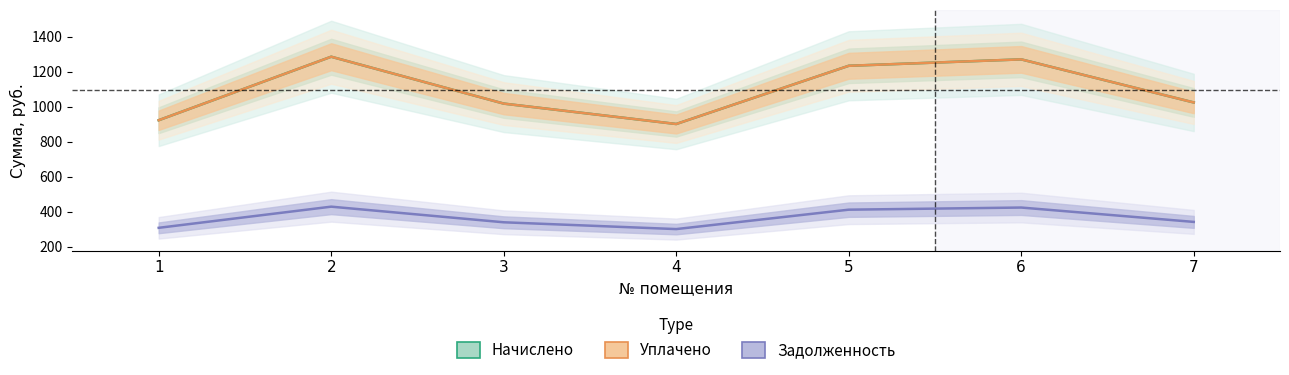

What is the sum of the Начислено (Estimate) values at 4 and 5?

2134.1